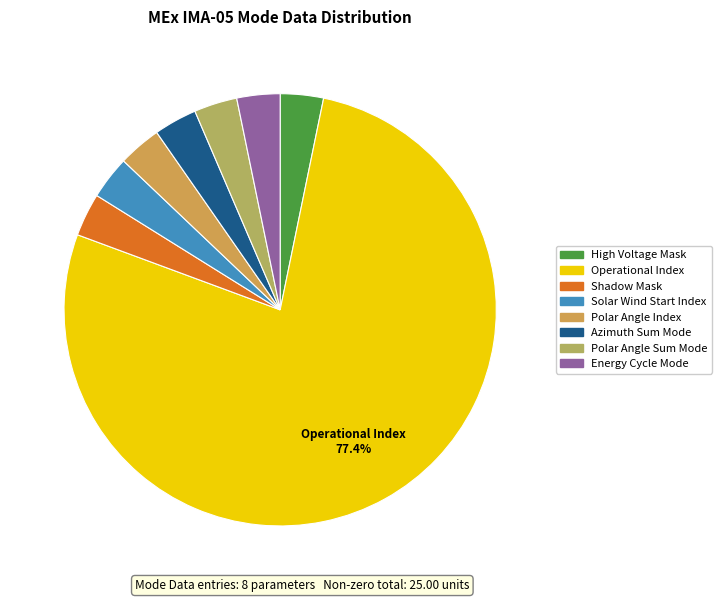

Does any single category account for the majority?

Yes